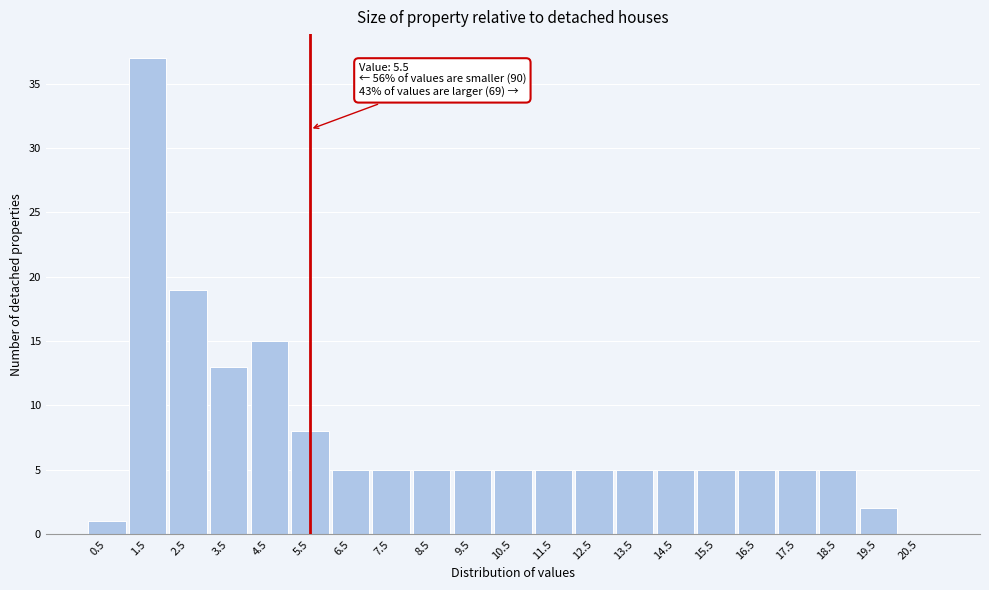

Over which range of the x-axis is the bar tallest?

1 to 2